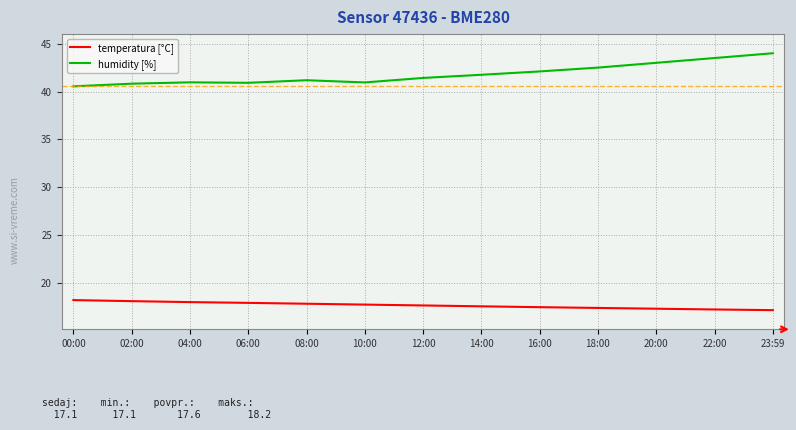

True or false: temperatura [°C] and humidity [%] cross at least once.

False